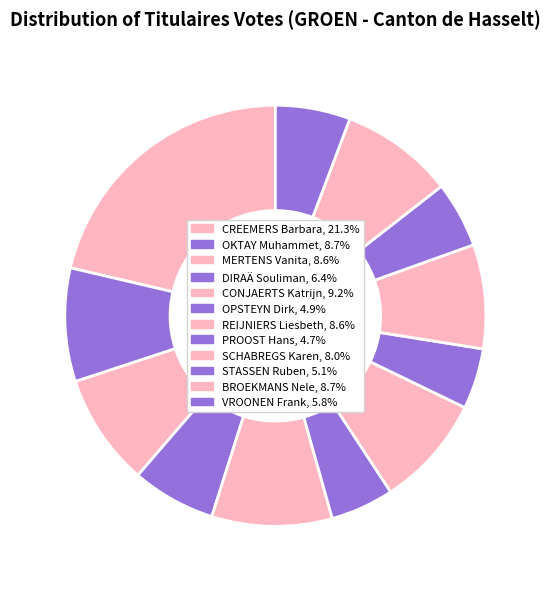

Which has a higher value, VROONEN Frank or CREEMERS Barbara?

CREEMERS Barbara